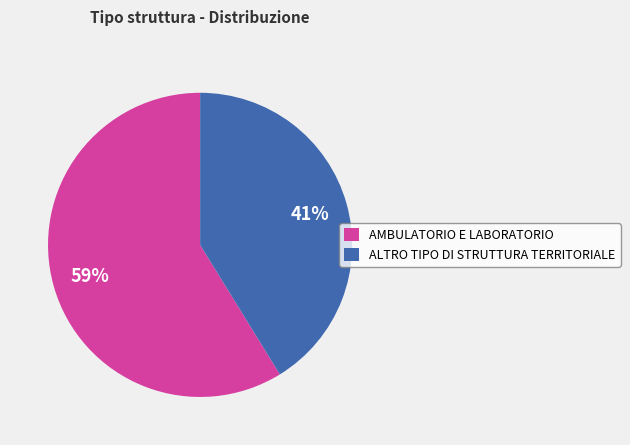

Is AMBULATORIO E LABORATORIO the majority of the pie?

Yes